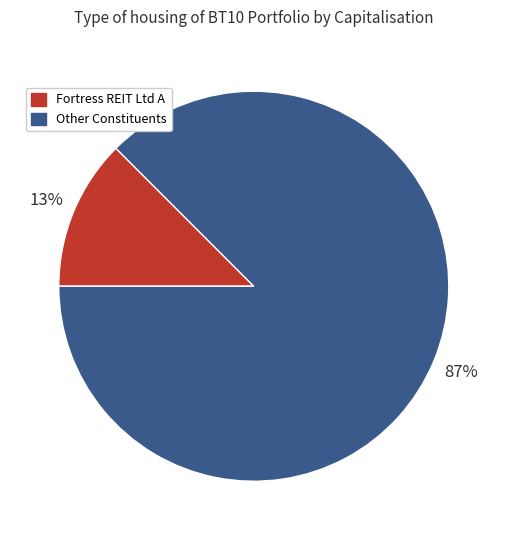

Does Other Constituents account for over 50% of the chart?

Yes